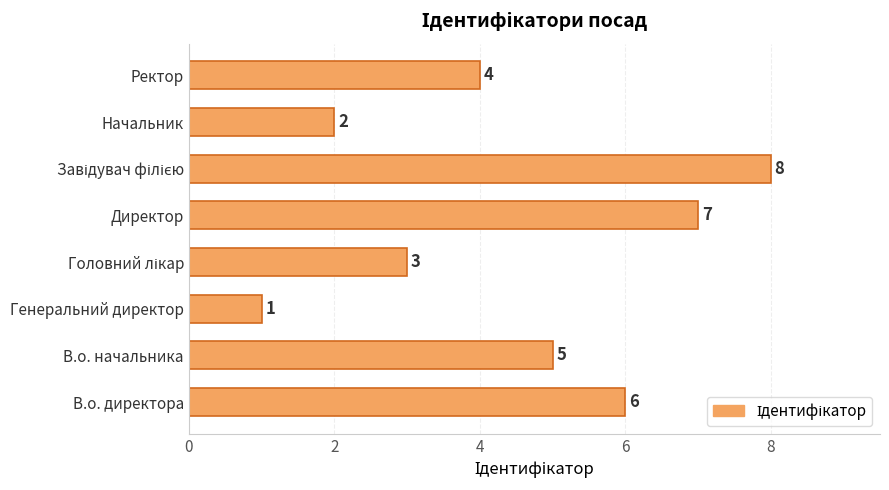

How many data points are less than 5?

4